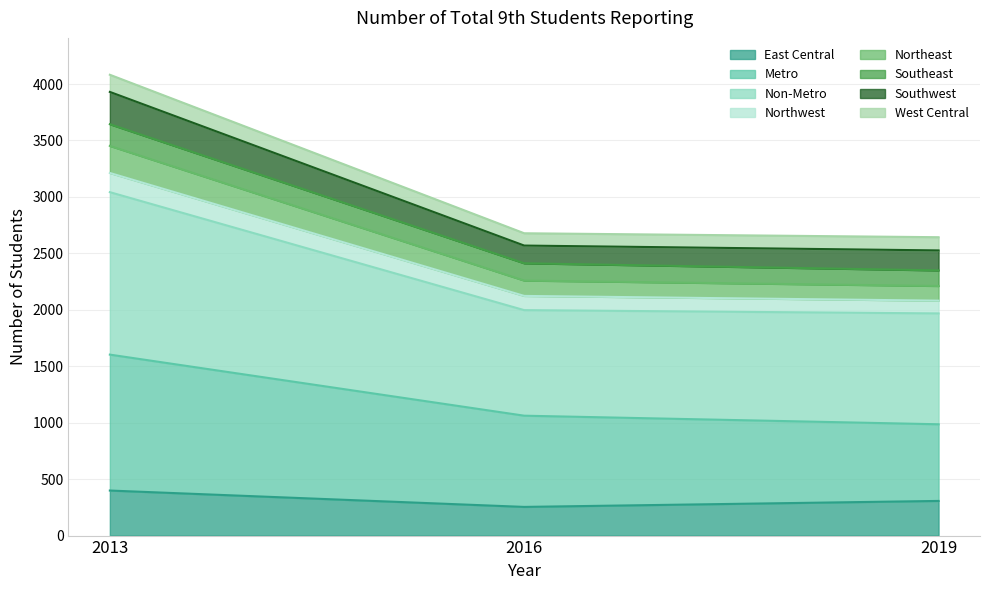

At which label does East Central reach its peak?

2013